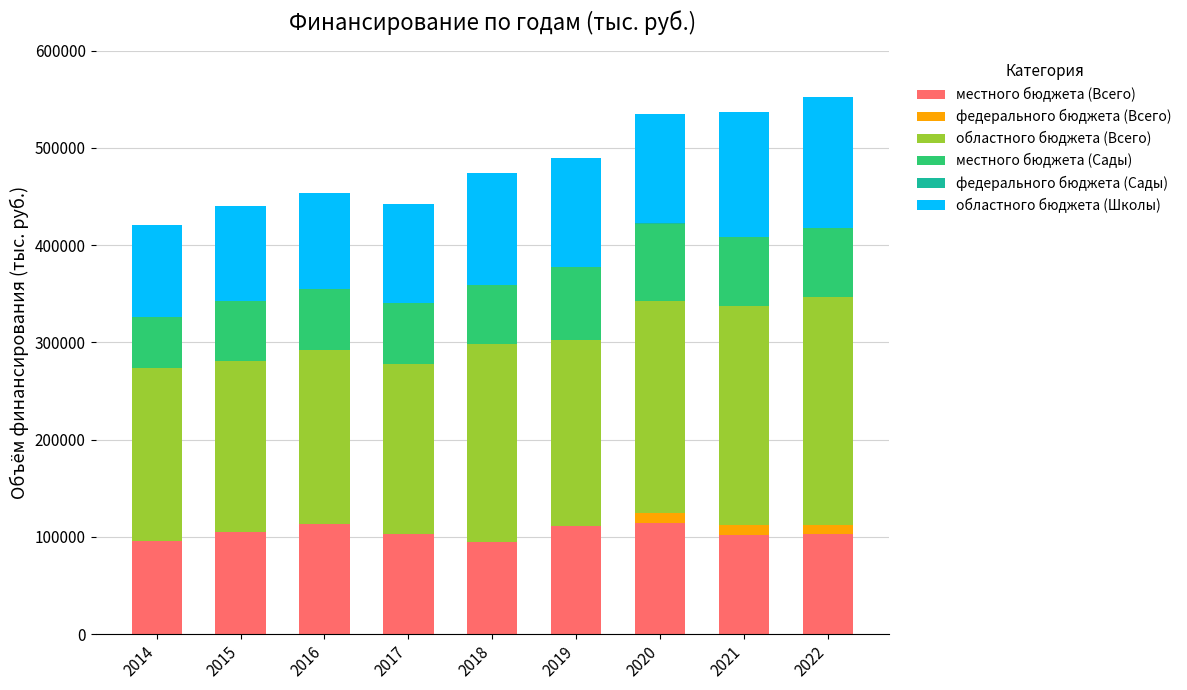

What is the maximum value for местного бюджета (Всего)?

114459.9